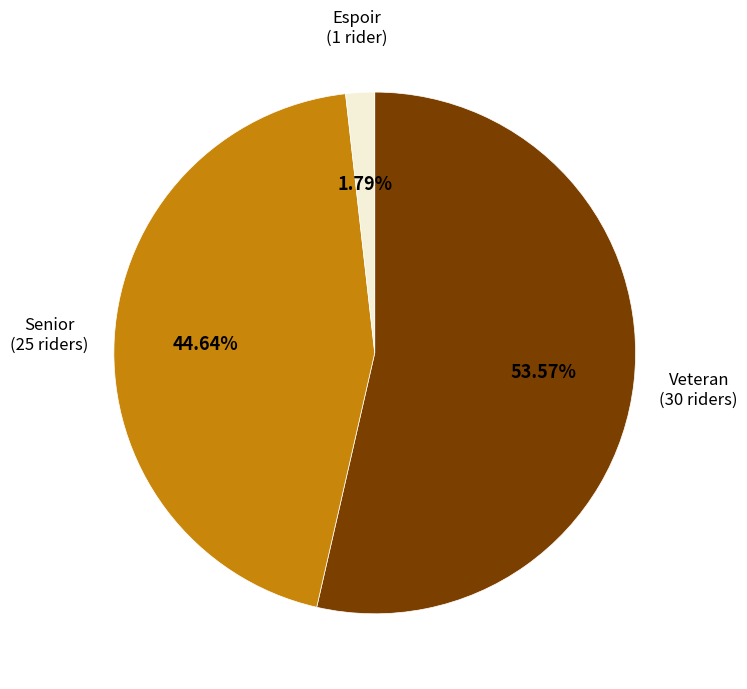

Which category has the smallest portion of the pie?

Espoir